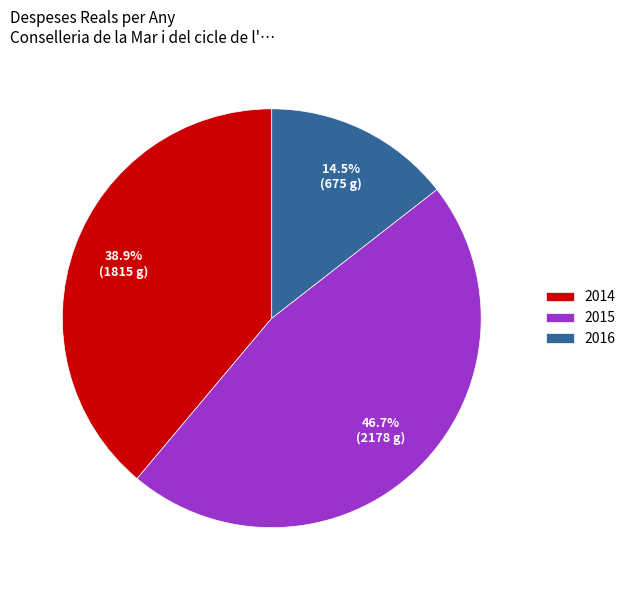

To the nearest percent, what is the combined percentage of 2014 and 2016?

53%